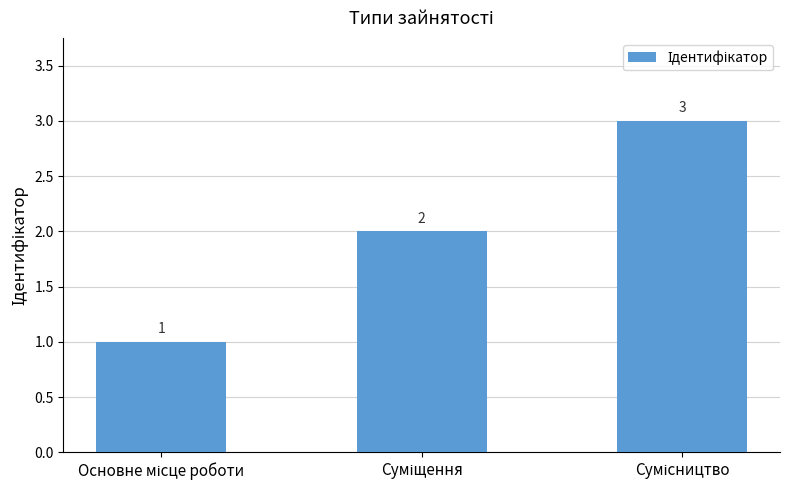

What is the sum of all values?

6